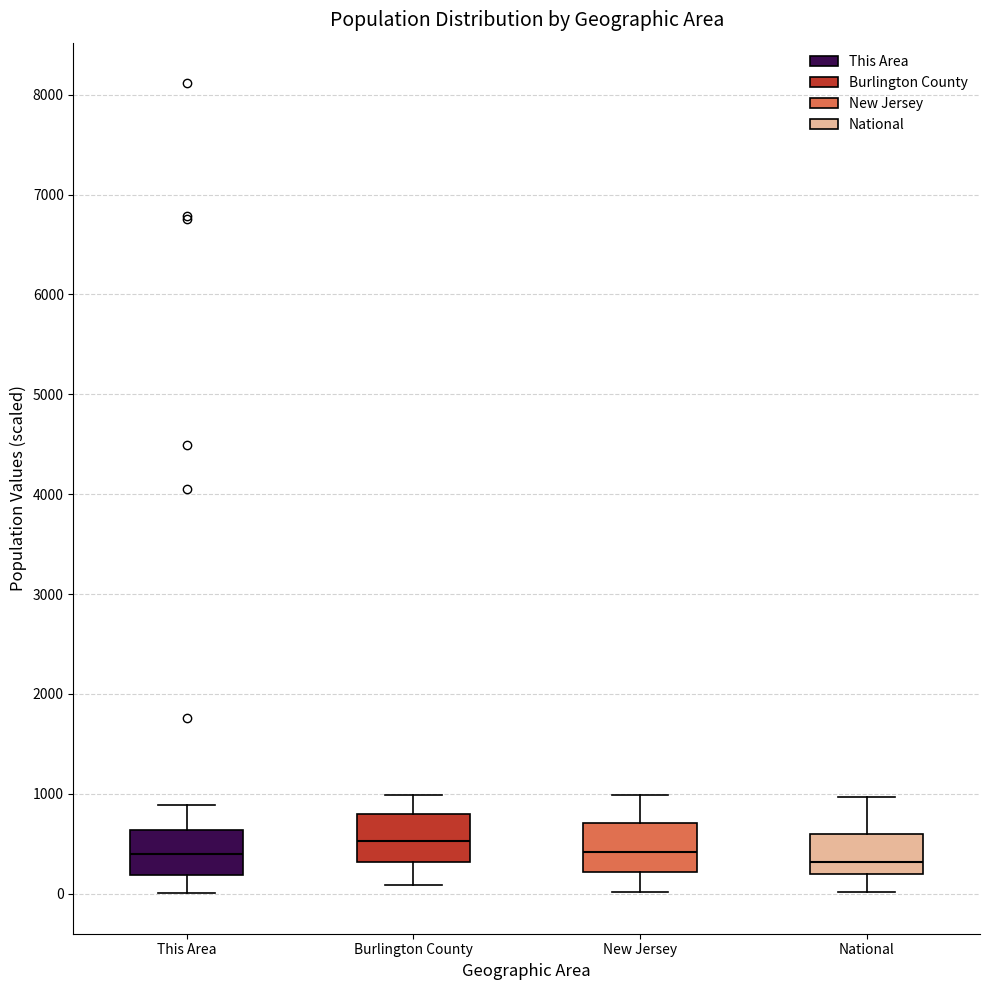

Reading left to right, transcribe this box plot: for each box, give where its median line is, the range the box spans, and where its two whiskers end, as read against the y-axis. The values are not printed on the chart, so give them approximately, as read against the axis.

This Area: median 400, box 200 to 600, whiskers 0 to 900
Burlington County: median 500, box 300 to 800, whiskers 100 to 1000
New Jersey: median 400, box 200 to 700, whiskers 0 to 1000
National: median 300, box 200 to 600, whiskers 0 to 1000